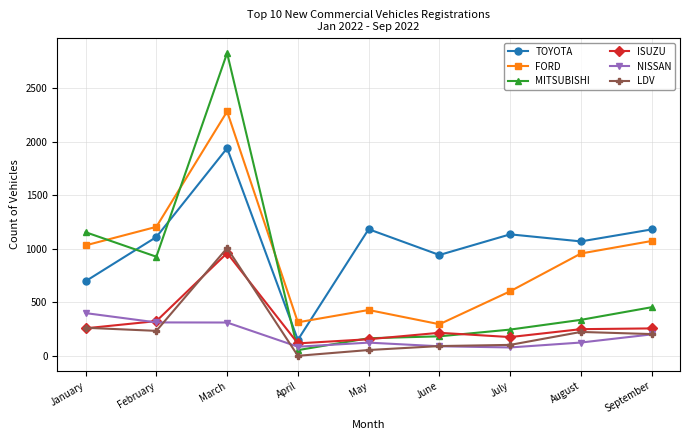

True or false: FORD and LDV intersect in this chart.

False